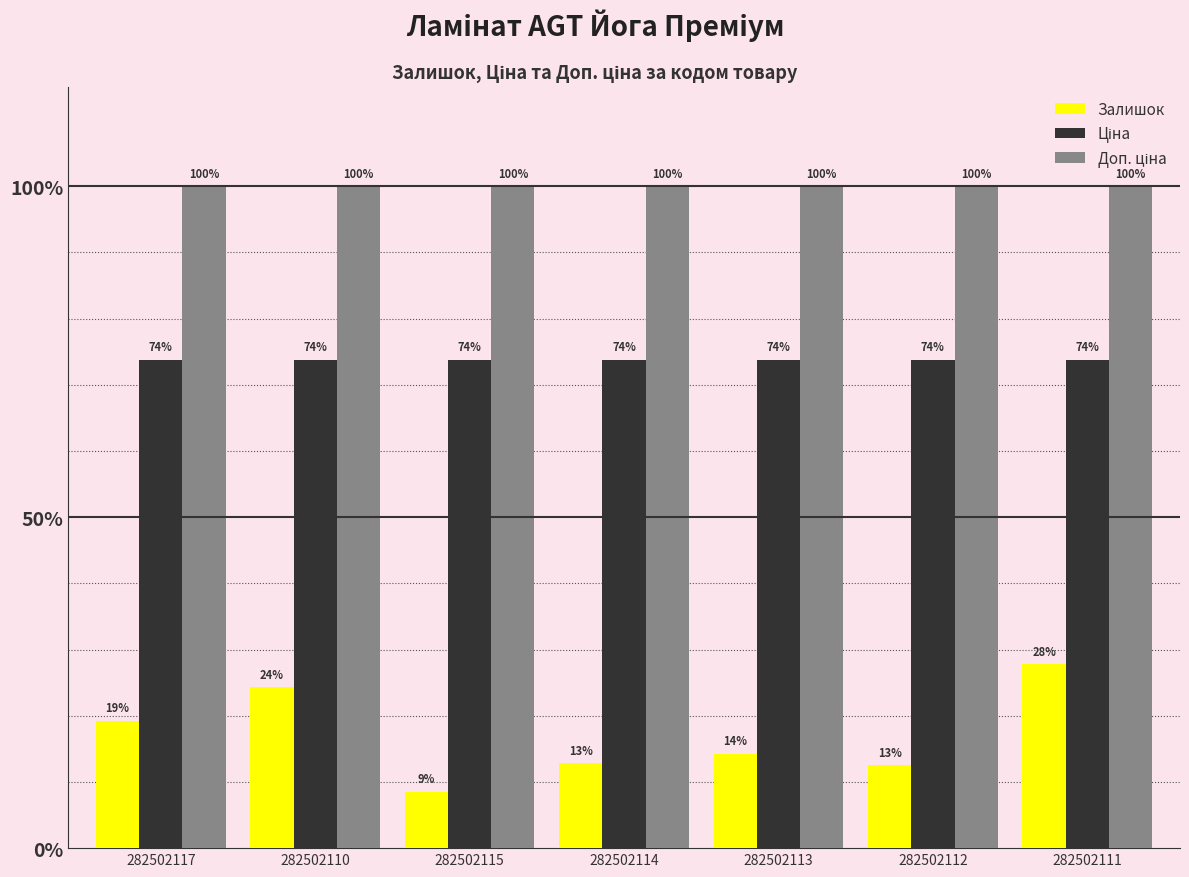

Does the chart contain any negative values?

No